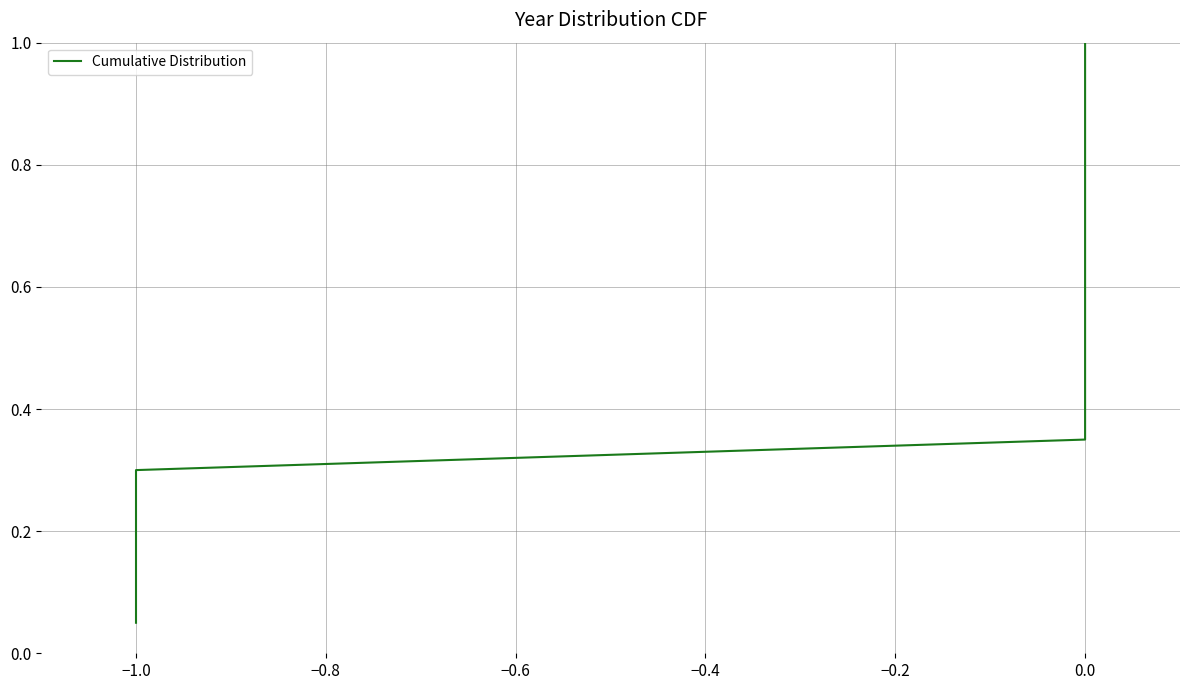

What is the greatest value displayed?

1.0